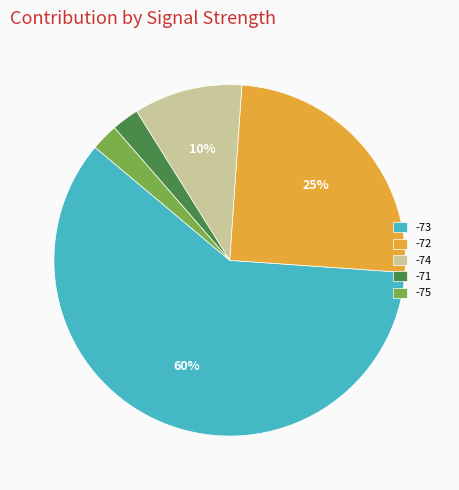

Which category has the biggest portion of the pie?

-73